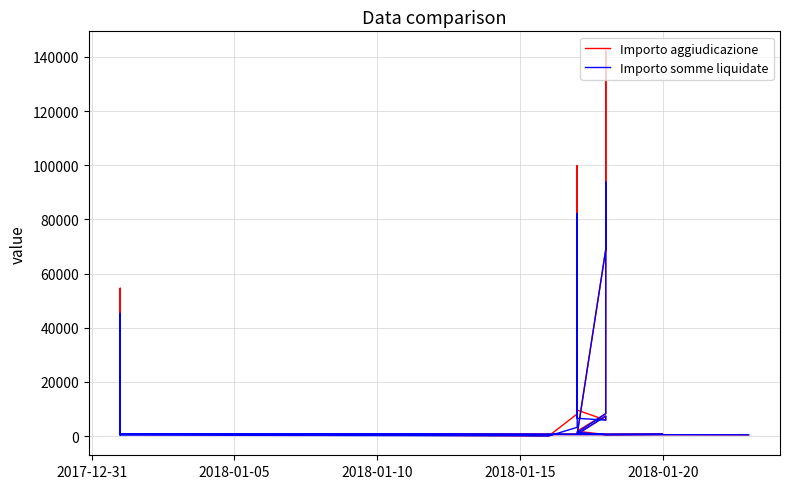

List the series in order of their overall mean, lowest first.

Importo somme liquidate, Importo aggiudicazione